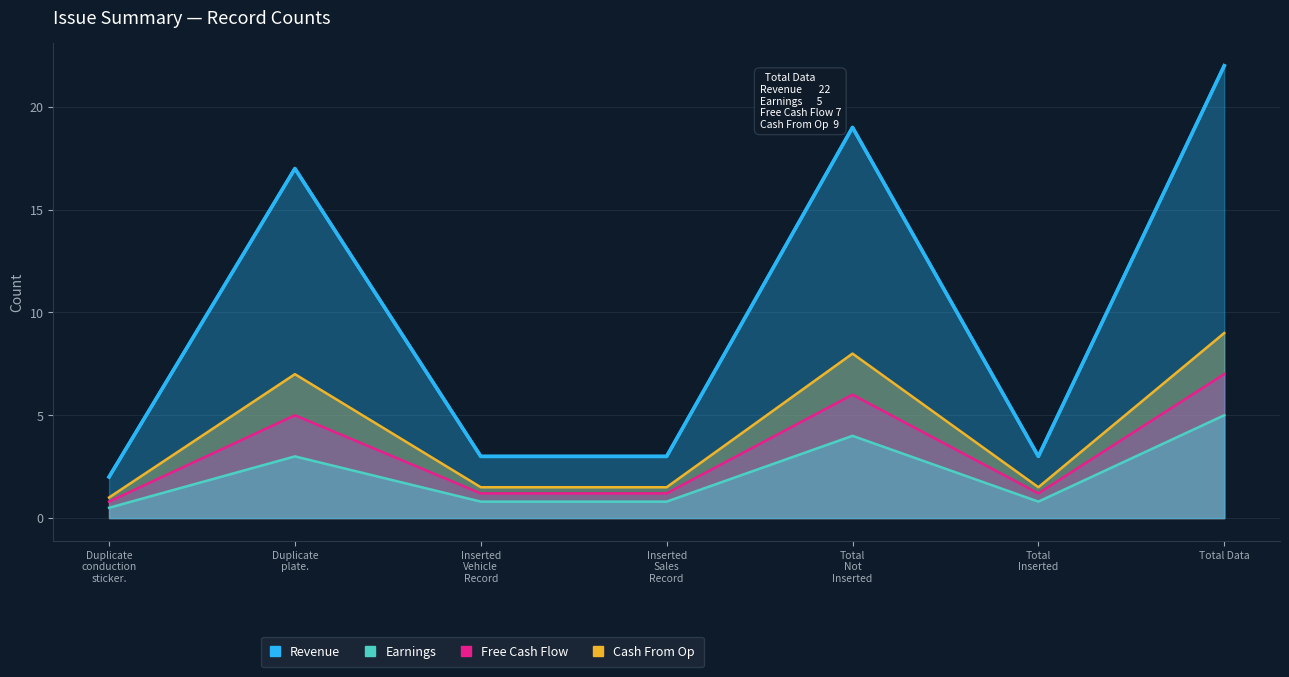

What is the difference between the maximum and minimum values in the Revenue series?

20.0